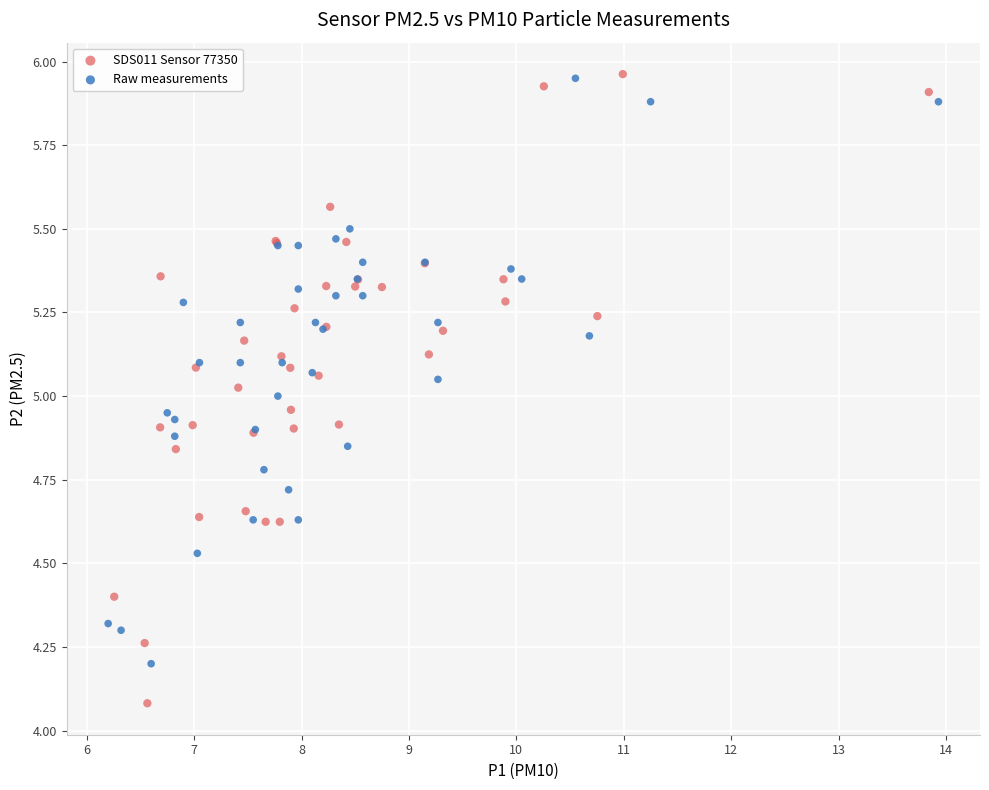

Which series has the largest Y range (max minus min)?

SDS011 Sensor 77350